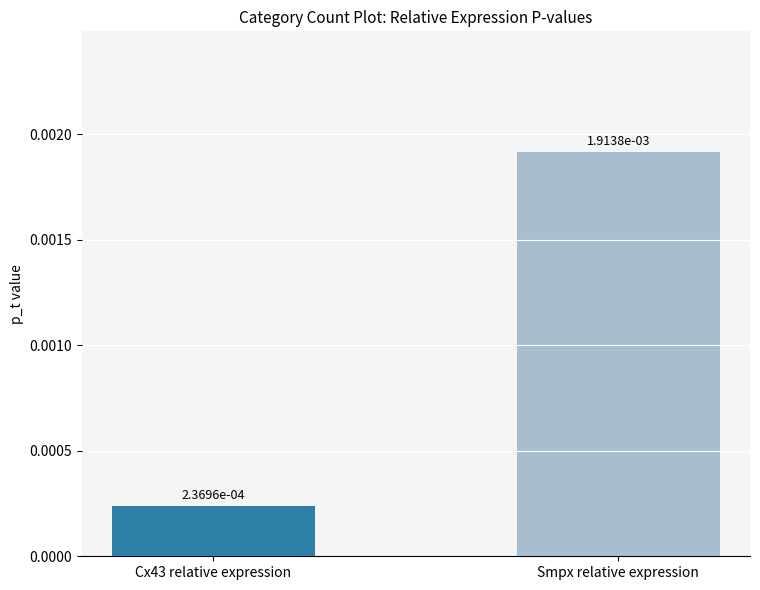

What is the label of the 2nd bar from the right?

Cx43 relative expression